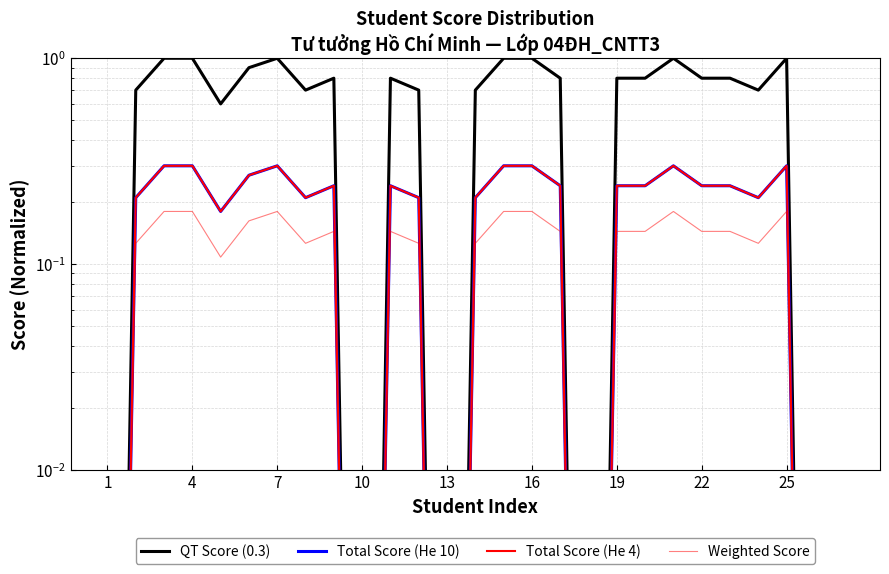

Count the number of data series in this chart.

4